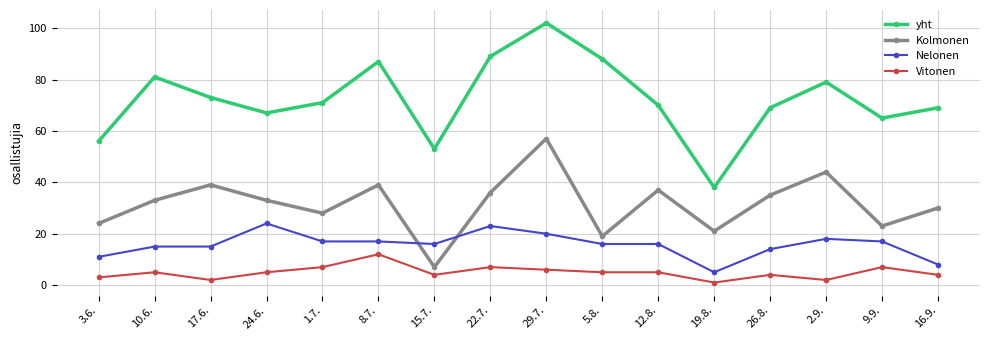

How many categories are shown in the chart?

16